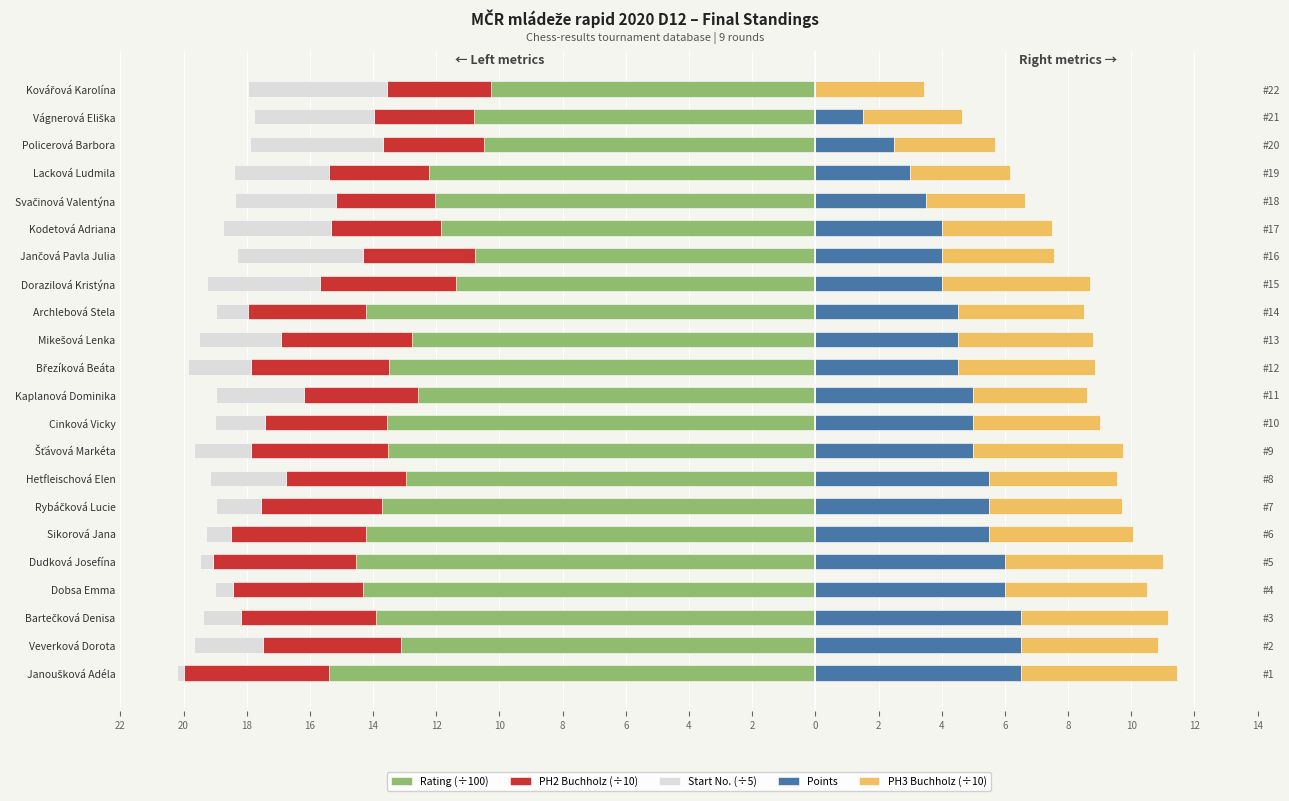

What is the difference between the maximum and minimum values in the PH2 Buchholz (÷10) series?

1.4